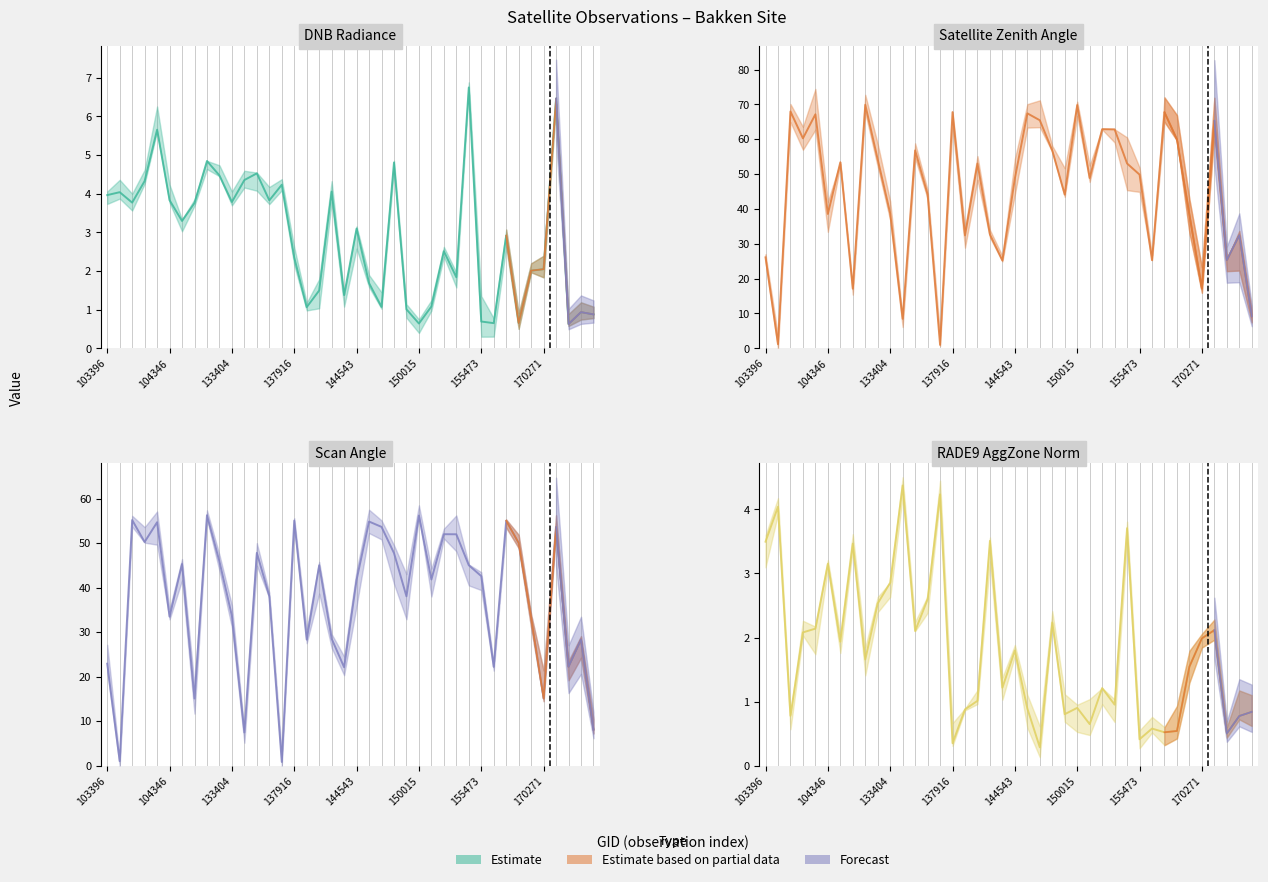

Which series has the largest range (max minus min)?

satz